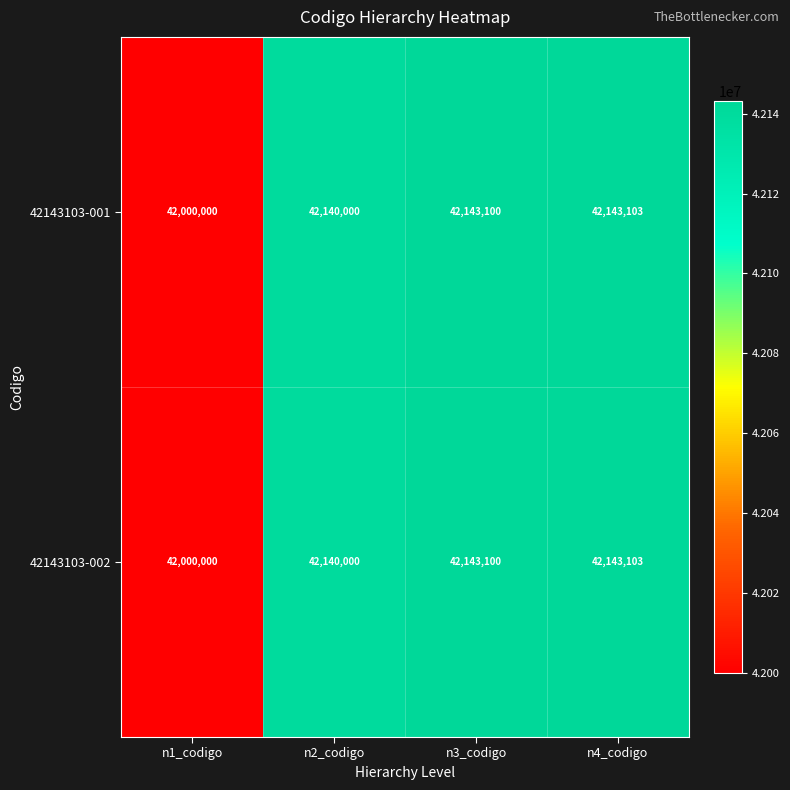

Reading left to right, list all the values displayed in this chart.

42143103-001: n1_codigo=42000000	n2_codigo=42140000	n3_codigo=42143100	n4_codigo=42143103
42143103-002: n1_codigo=42000000	n2_codigo=42140000	n3_codigo=42143100	n4_codigo=42143103